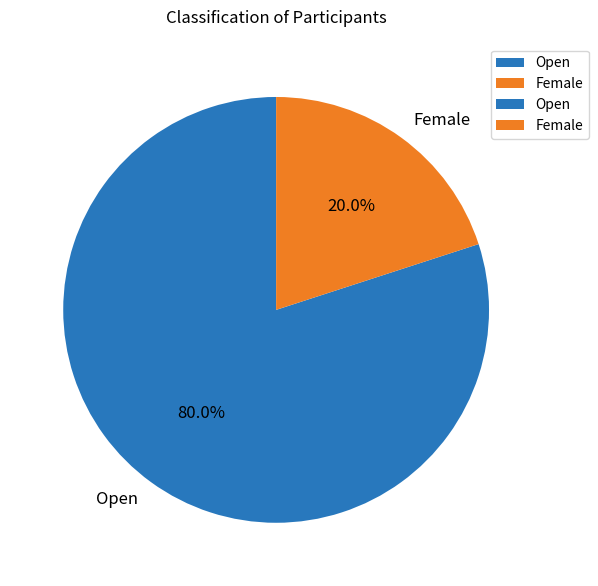

Rank the categories by value from lowest to highest.

Female, Open